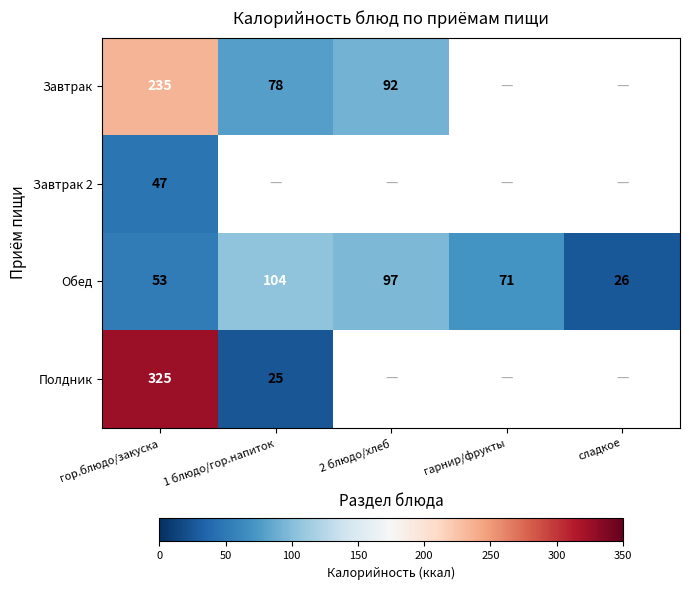

The Обед series shows 97 at 2 блюдо/хлеб. True or false?

True